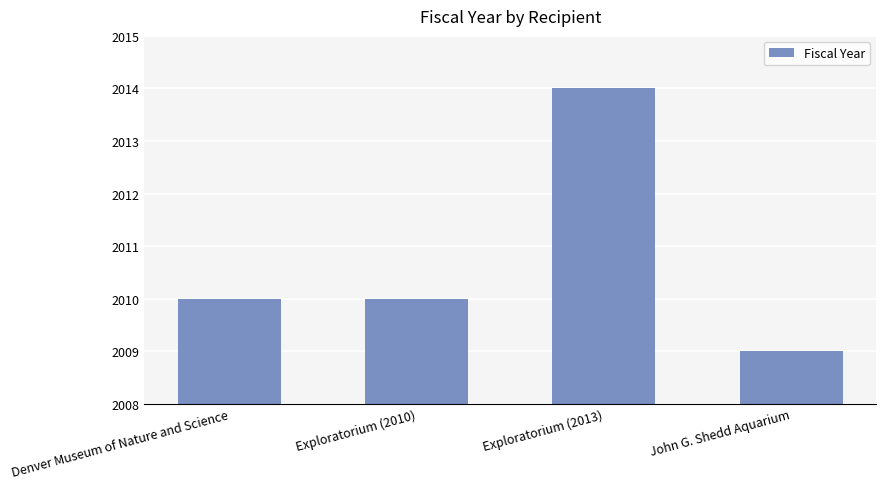

What is the value of the 2nd bar from the left?

2010